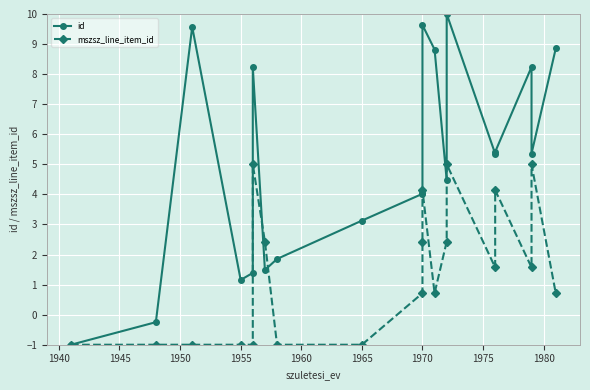

The id series shows 3.5 at 14. True or false?

False